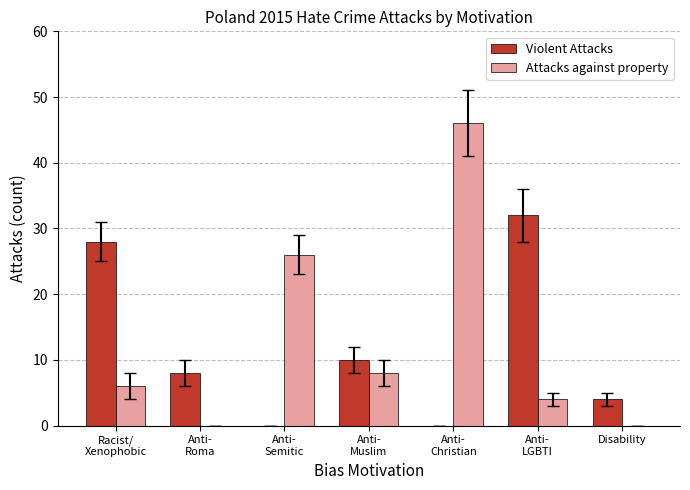

How many groups of bars are there?

7